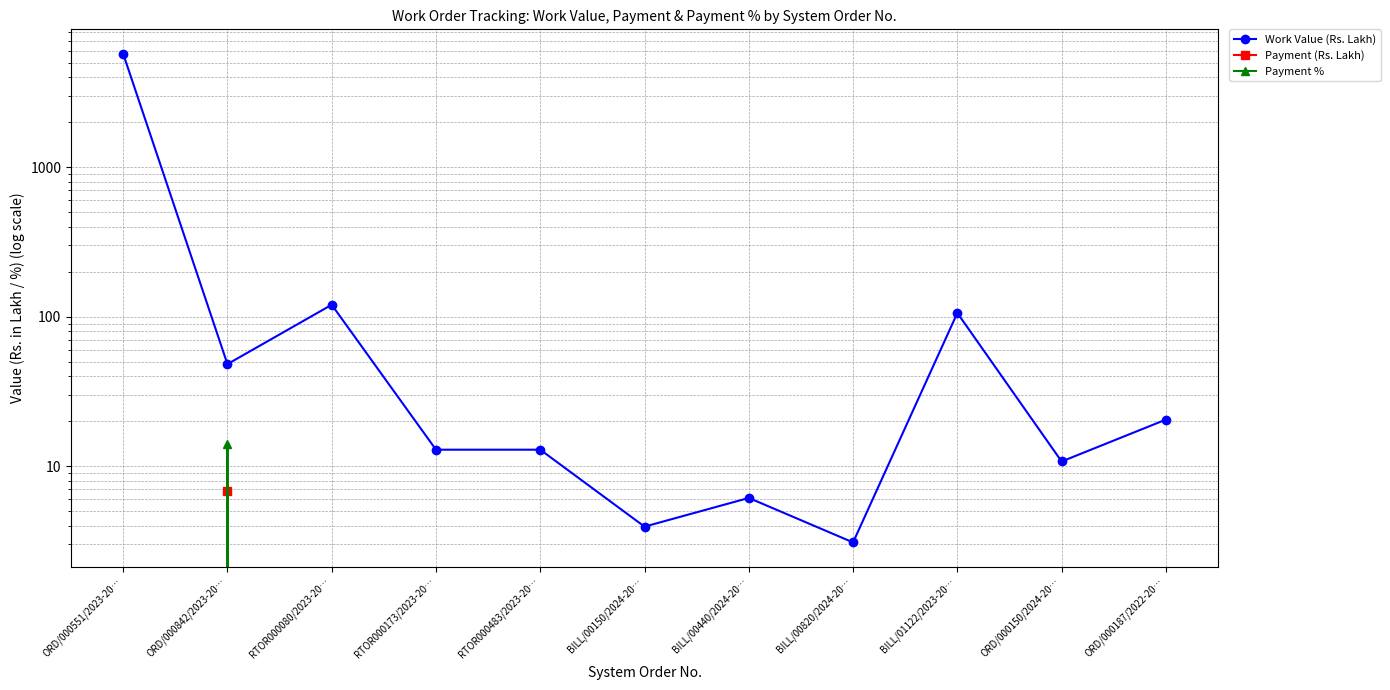

How many lines are shown in the chart?

3